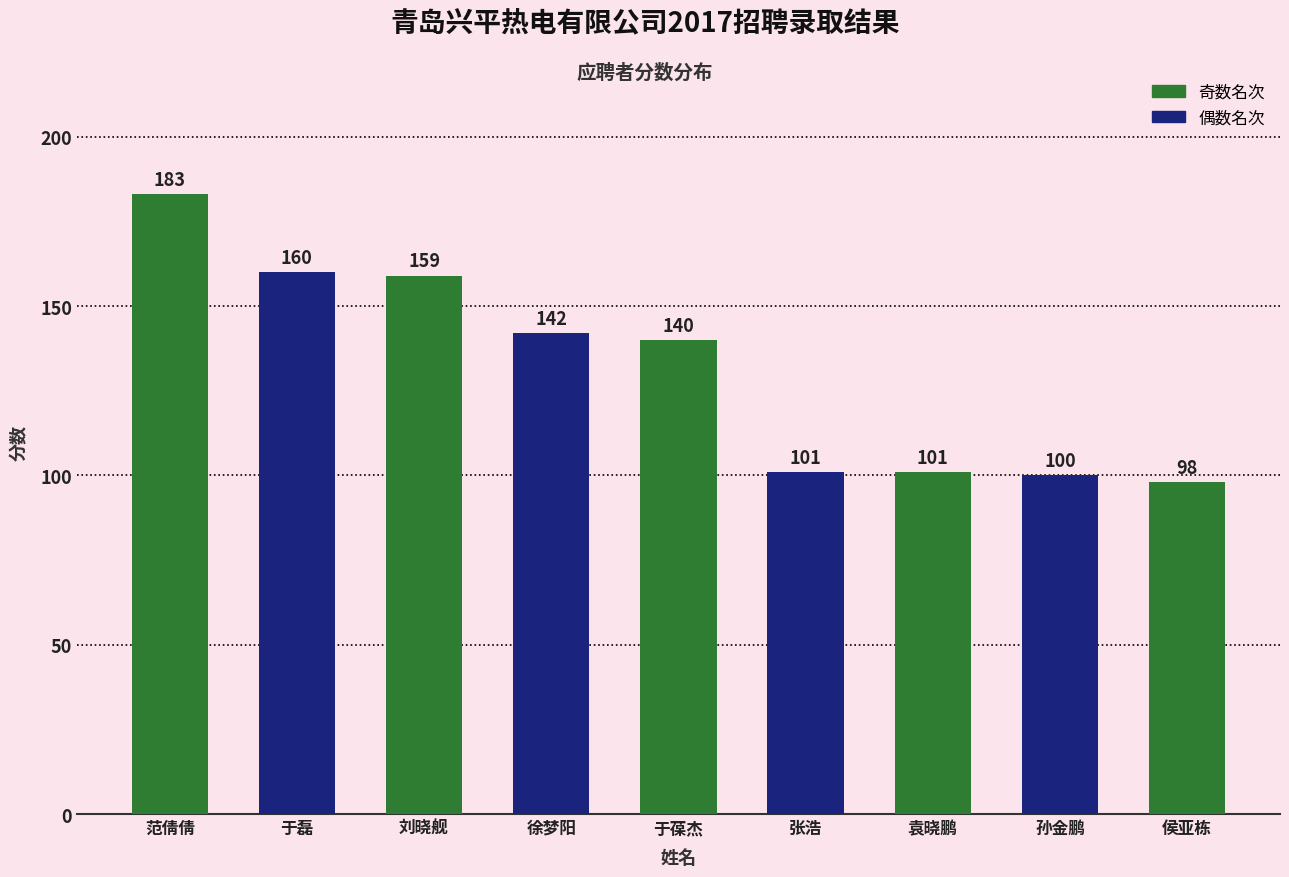

Reading left to right, extract all data points from this chart.

183	160	159	142	140	101	101	100	98